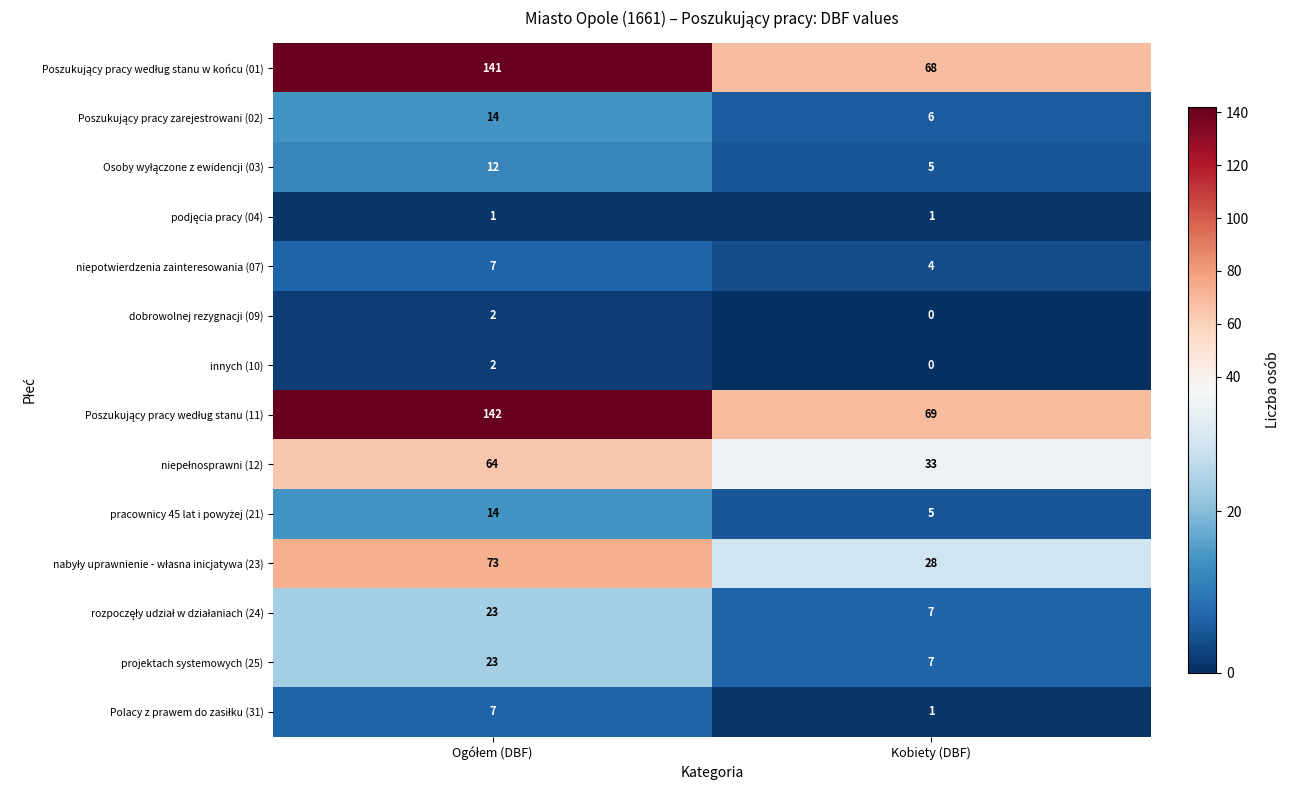

What value does the niepotwierdzenia zainteresowania (07) series have at Kobiety (DBF)?

4